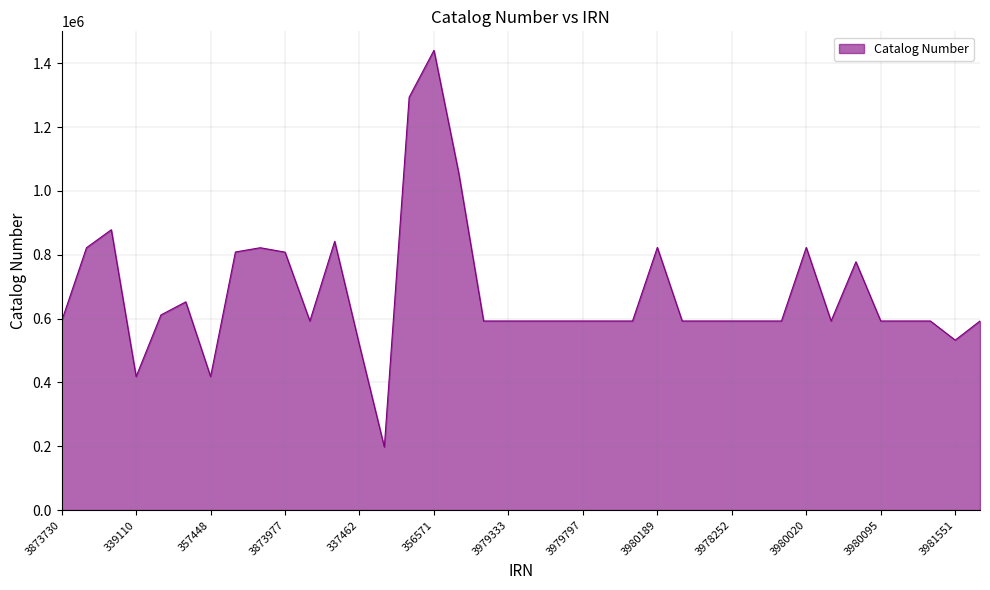

What is the minimum value shown in the chart?

197518